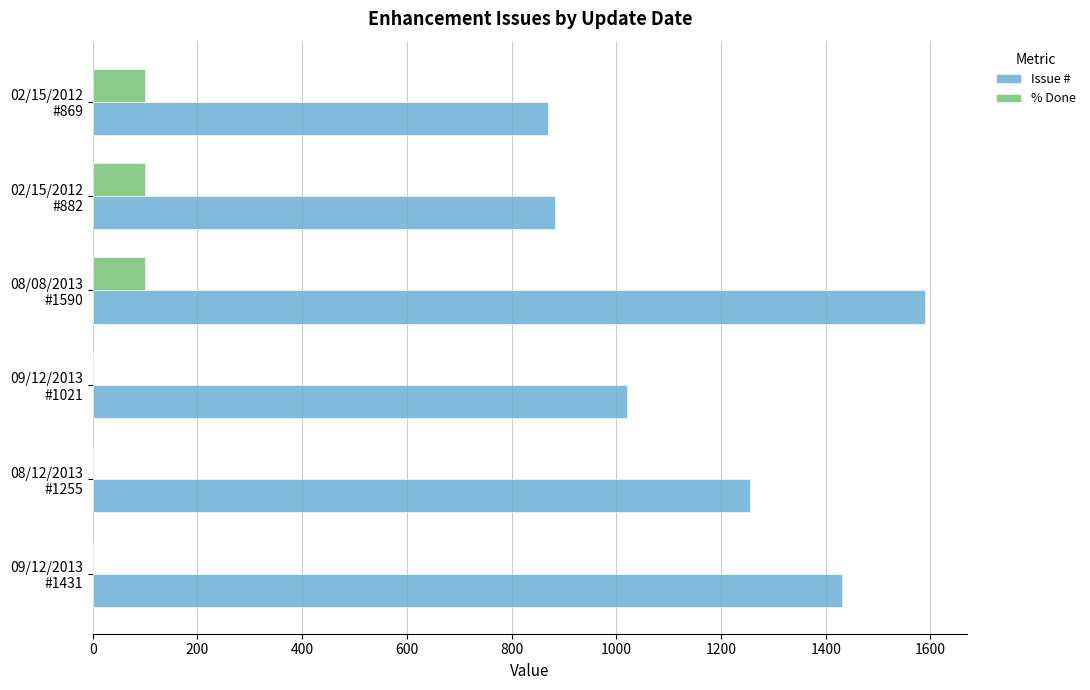

What is the highest value of the % Done series?

100